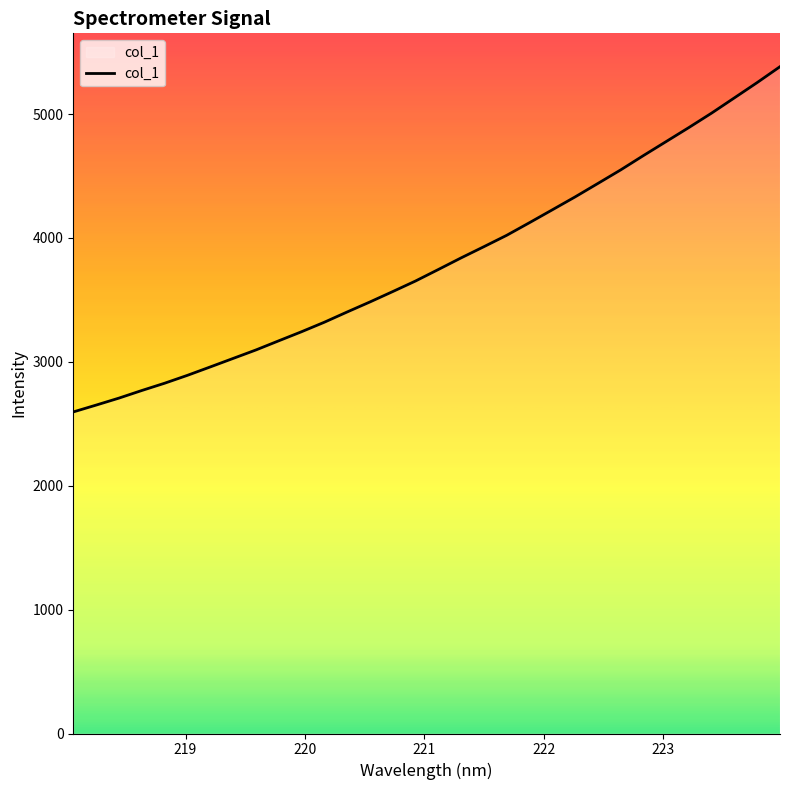

What is the smallest value displayed?

2595.7